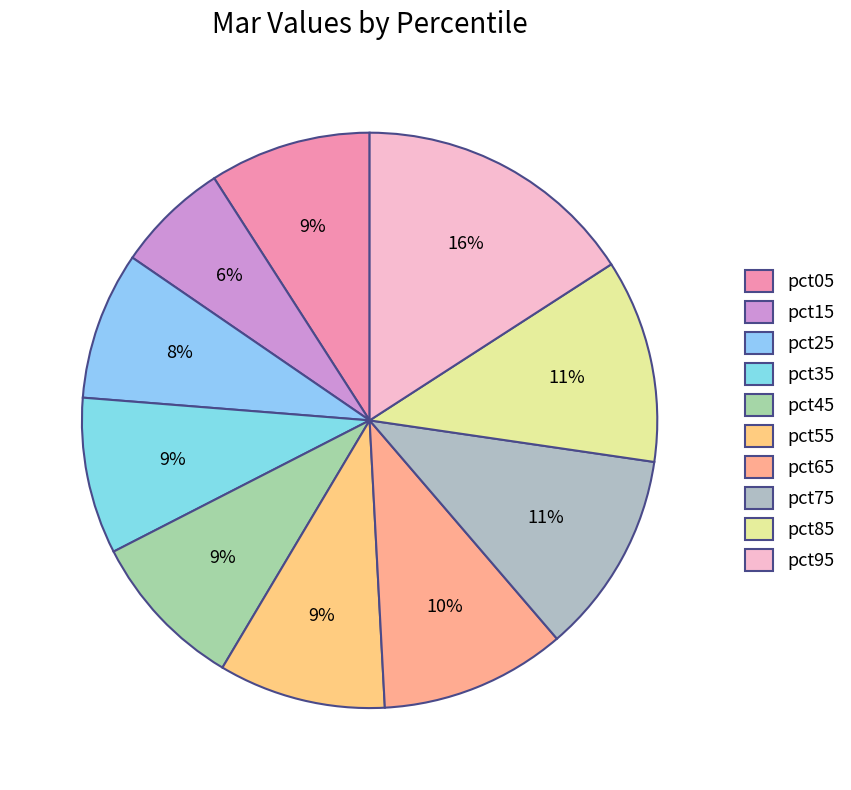

Count the number of slices in the pie.

10